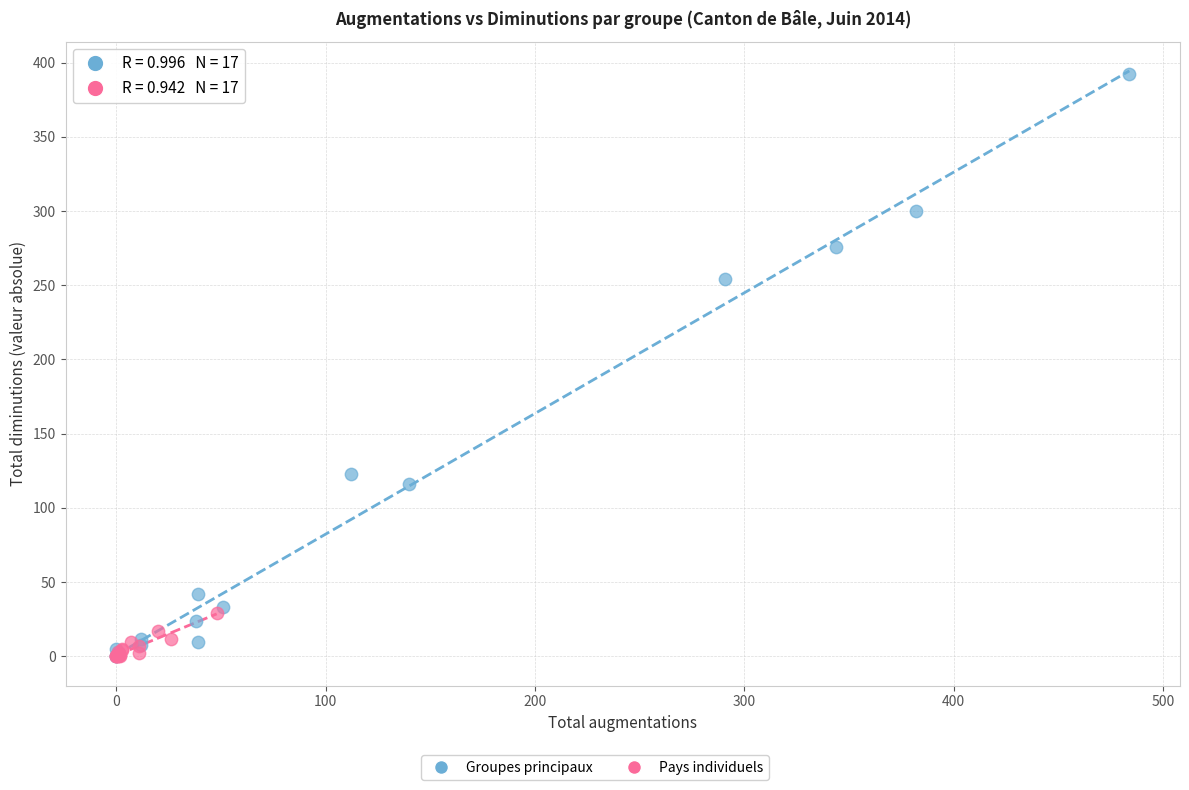

Which series has the largest Y range (max minus min)?

Groupes principaux